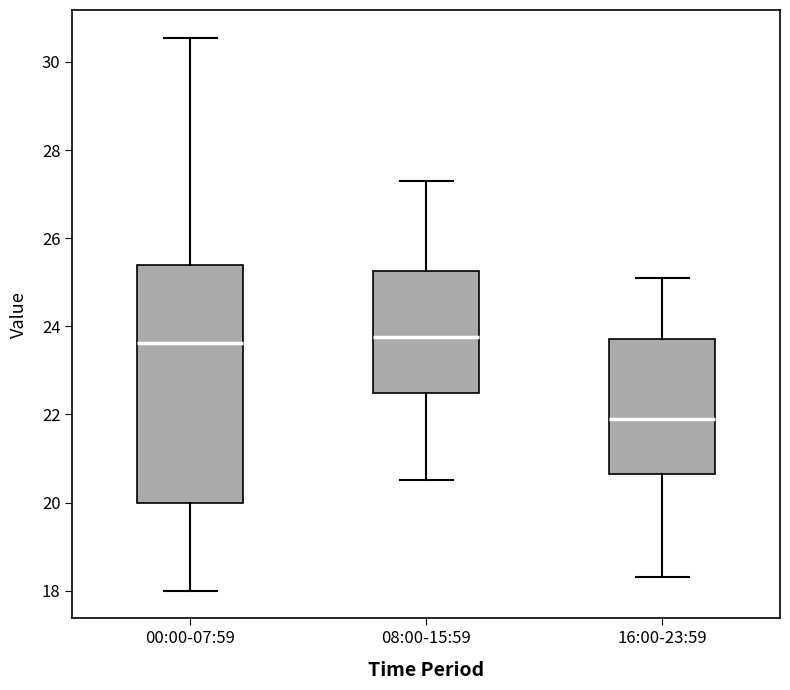

Comparing the boxes themselves (not the whiskers), which one is the tallest?

00:00-07:59